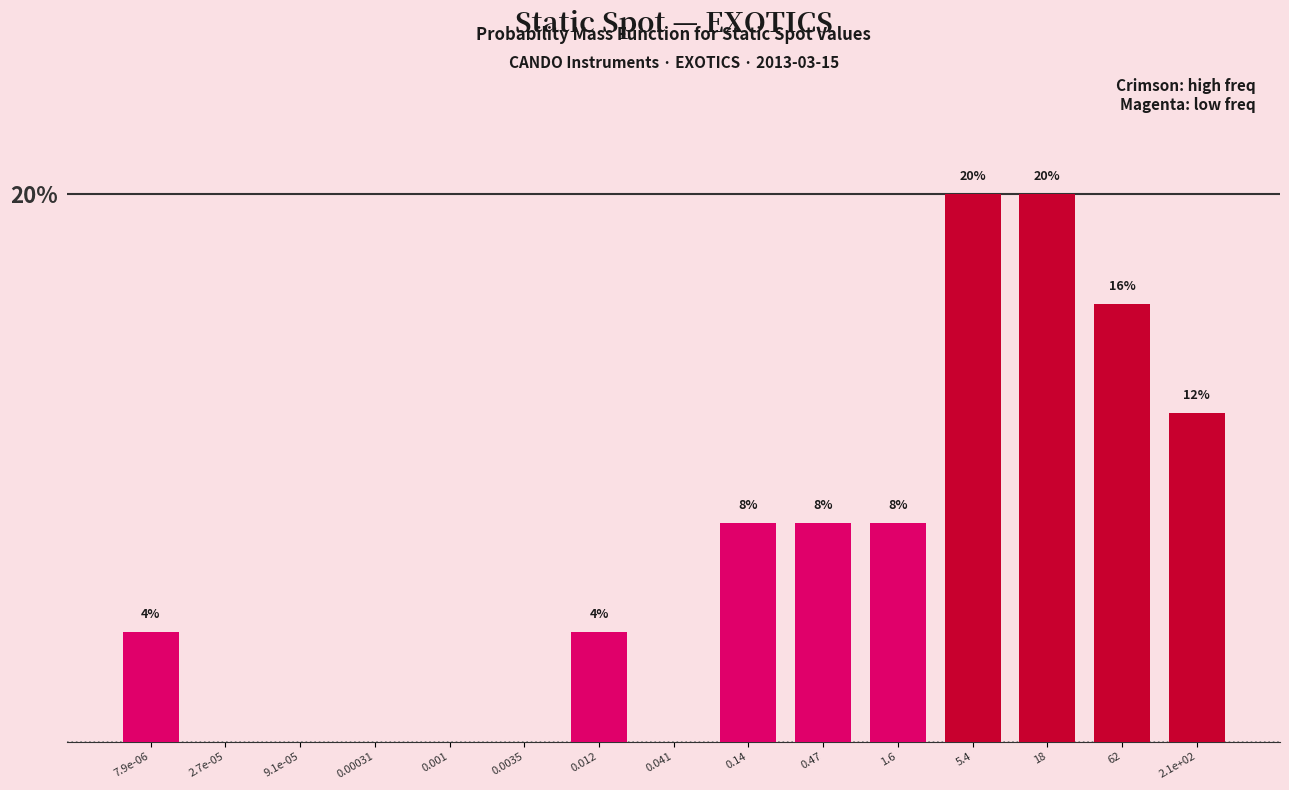

Which has a higher value, 0.012 or 2.1e+02?

2.1e+02